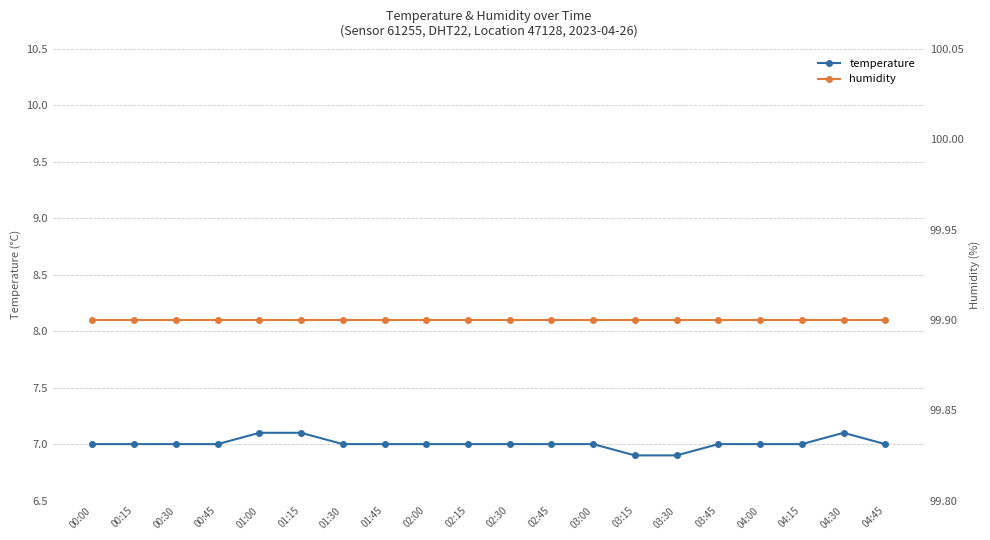

Reading left to right, extract all data points from this chart.

temperature: 7.0	7.0	7.0	7.0	7.1	7.1	7.0	7.0	7.0	7.0	7.0	7.0	7.0	6.9	6.9	7.0	7.0	7.0	7.1	7.0
humidity: 99.9	99.9	99.9	99.9	99.9	99.9	99.9	99.9	99.9	99.9	99.9	99.9	99.9	99.9	99.9	99.9	99.9	99.9	99.9	99.9